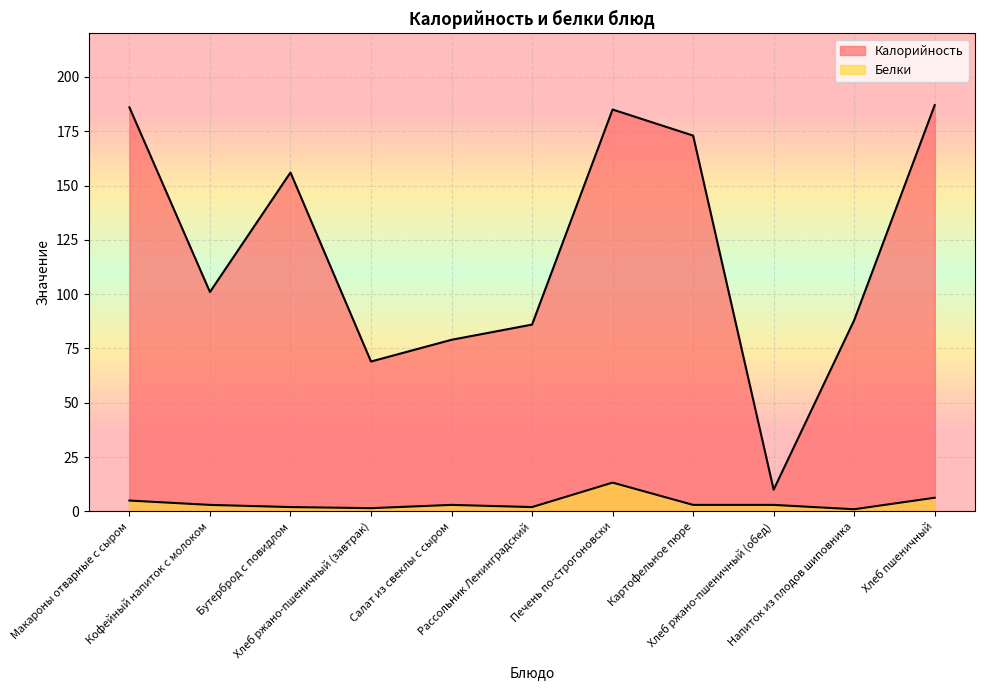

Which series has the largest total across all categories?

Калорийность